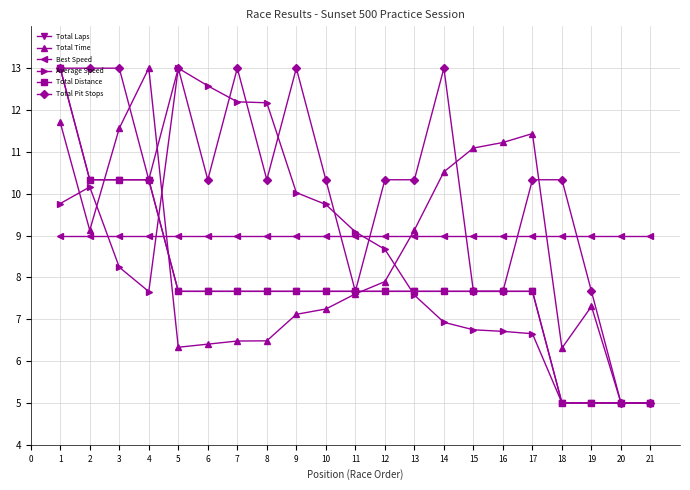

After their last crossing, which series has the higher values: Total Pit Stops or Best Speed?

Best Speed